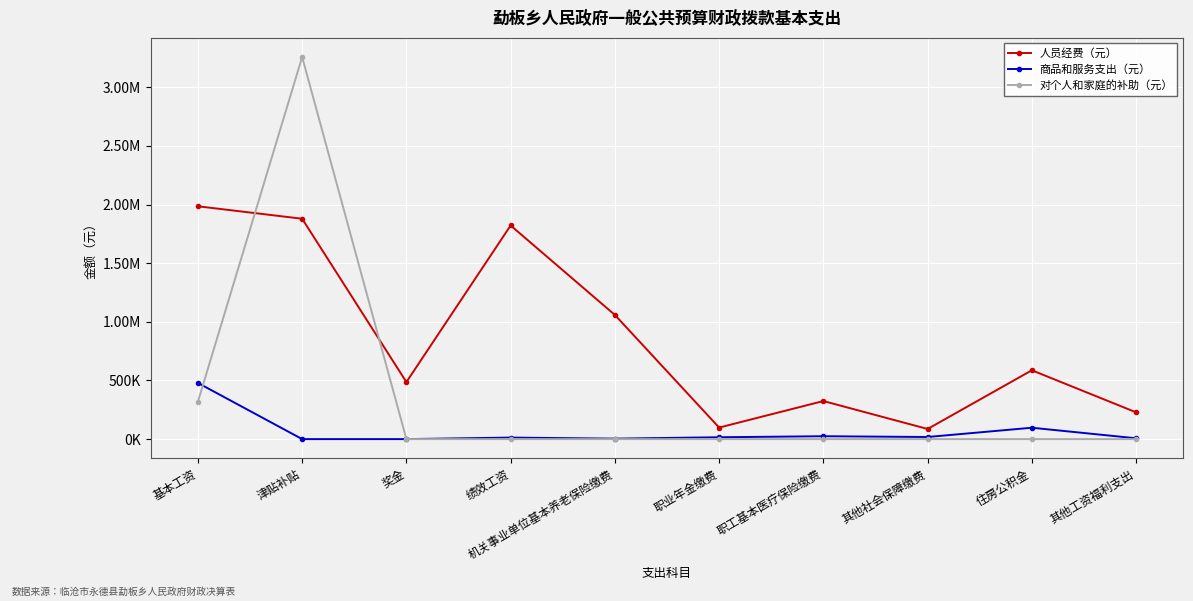

Reading left to right, extract all data points from this chart.

人员经费（元）: 基本工资=1984790.0	津贴补贴=1878618.4	奖金=486317.0	绩效工资=1821240.4	机关事业单位基本养老保险缴费=1058559.5	职业年金缴费=98361.3	职工基本医疗保险缴费=324505.6	其他社会保障缴费=86307.4	住房公积金=586729.0	其他工资福利支出=228248.6
商品和服务支出（元）: 基本工资=478939.4	津贴补贴=0.0	奖金=0.0	绩效工资=13000.0	机关事业单位基本养老保险缴费=4000.0	职业年金缴费=15835.8	职工基本医疗保险缴费=24571.5	其他社会保障缴费=17955.0	住房公积金=97034.7	其他工资福利支出=7000.0
对个人和家庭的补助（元）: 基本工资=318908.2	津贴补贴=3257497.0	奖金=0.0	绩效工资=0.0	机关事业单位基本养老保险缴费=0.0	职业年金缴费=0.0	职工基本医疗保险缴费=0.0	其他社会保障缴费=0.0	住房公积金=0.0	其他工资福利支出=0.0